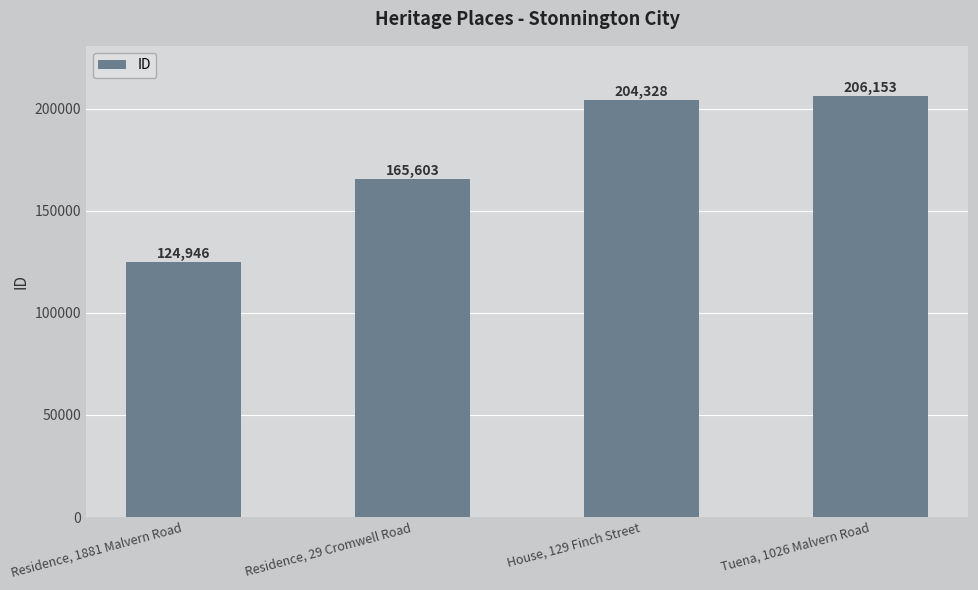

List the labels in order of value, largest first.

Tuena, 1026 Malvern Road, House, 129 Finch Street, Residence, 29 Cromwell Road, Residence, 1881 Malvern Road